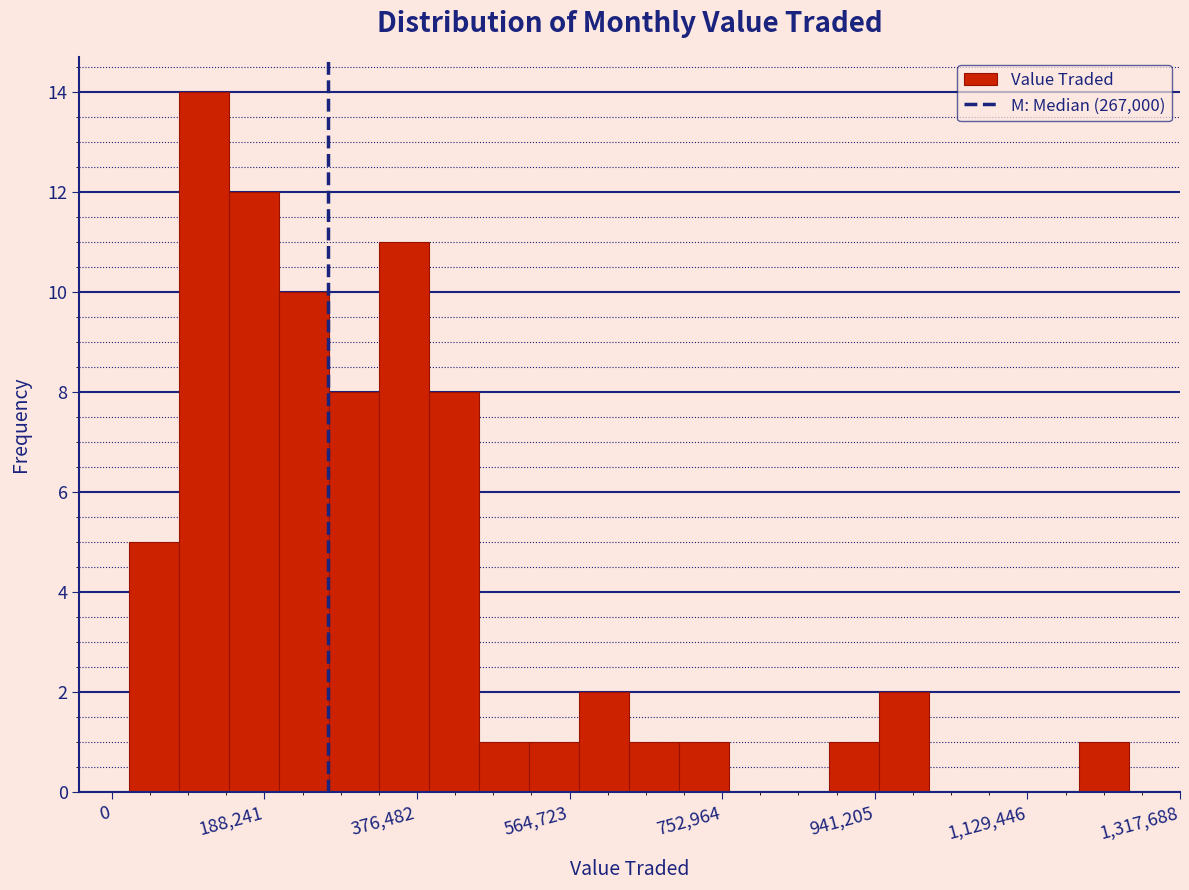

Read against the x-axis, roughly where is the centre of the tallest bar?

120000